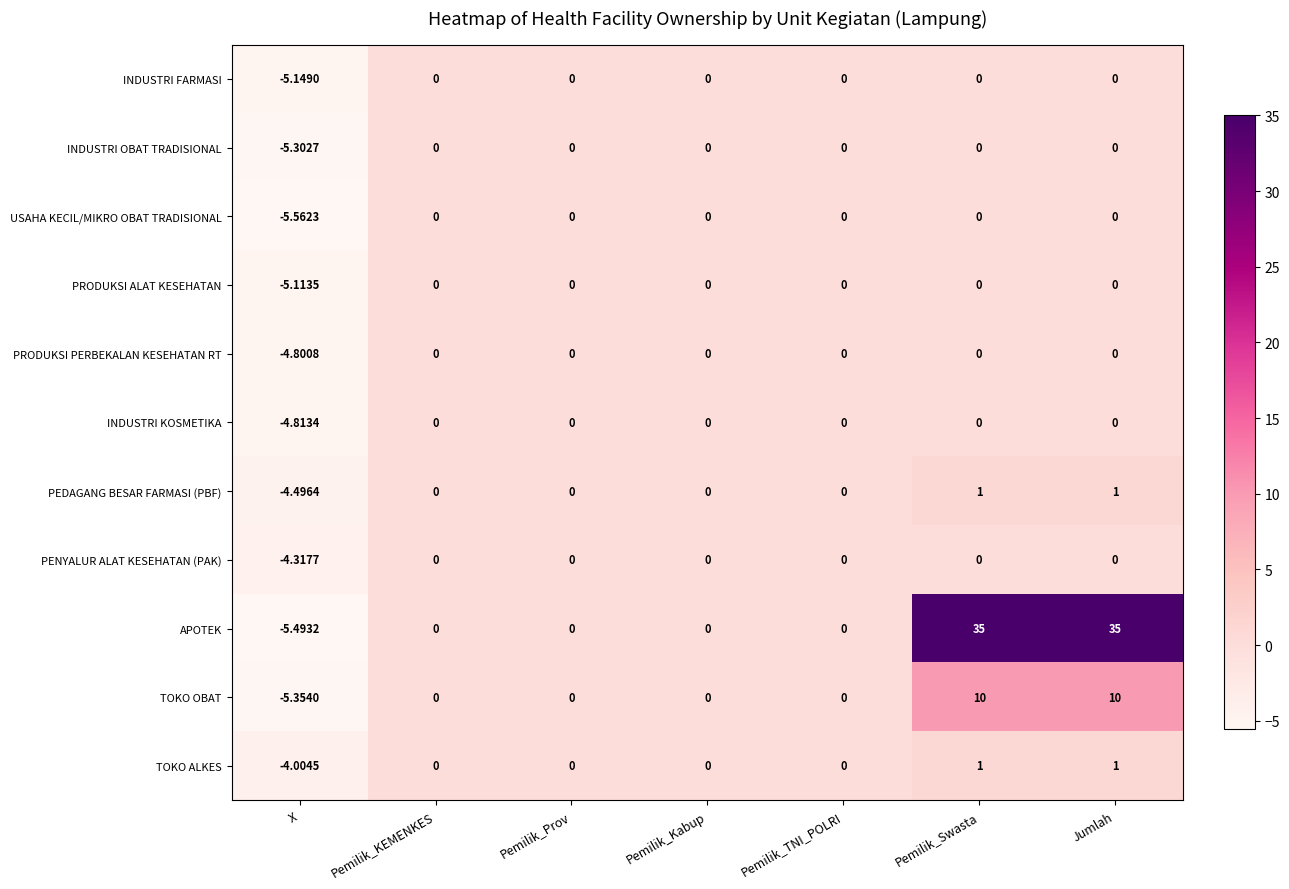

Which series changed the most between X and Pemilik_KEMENKES?

USAHA KECIL/MIKRO OBAT TRADISIONAL